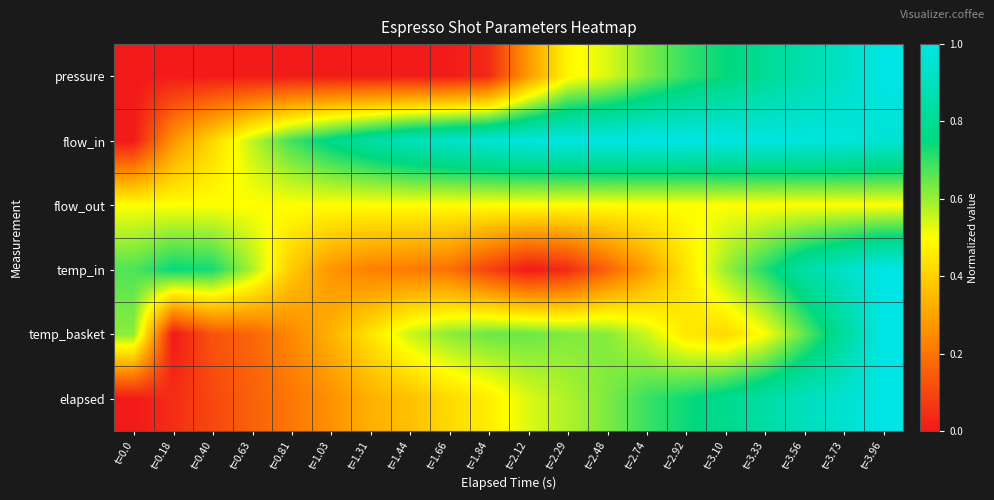

At t=0.63, list the series in order from largest to smallest.

temp_in, flow_in, flow_out, temp_basket, elapsed, pressure